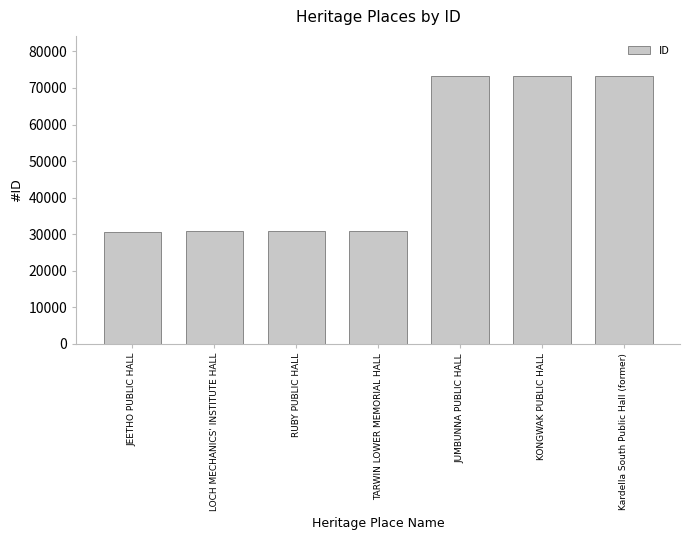

What is the greatest value displayed?

73264